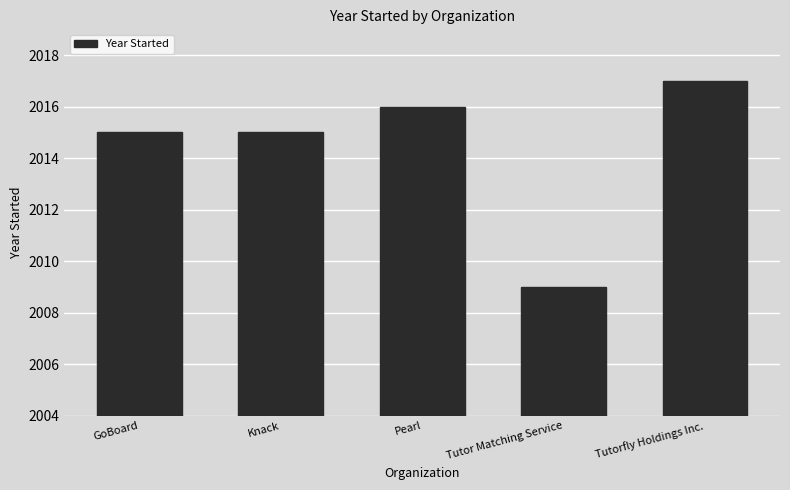

Read the value at Tutor Matching Service.

2009